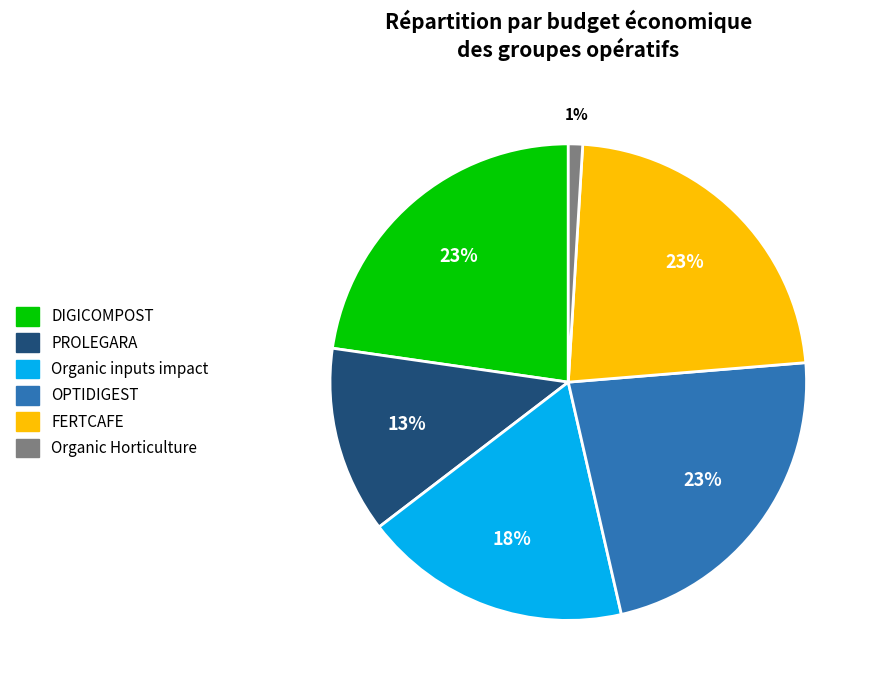

Which category has the smallest portion of the pie?

Organic Horticulture